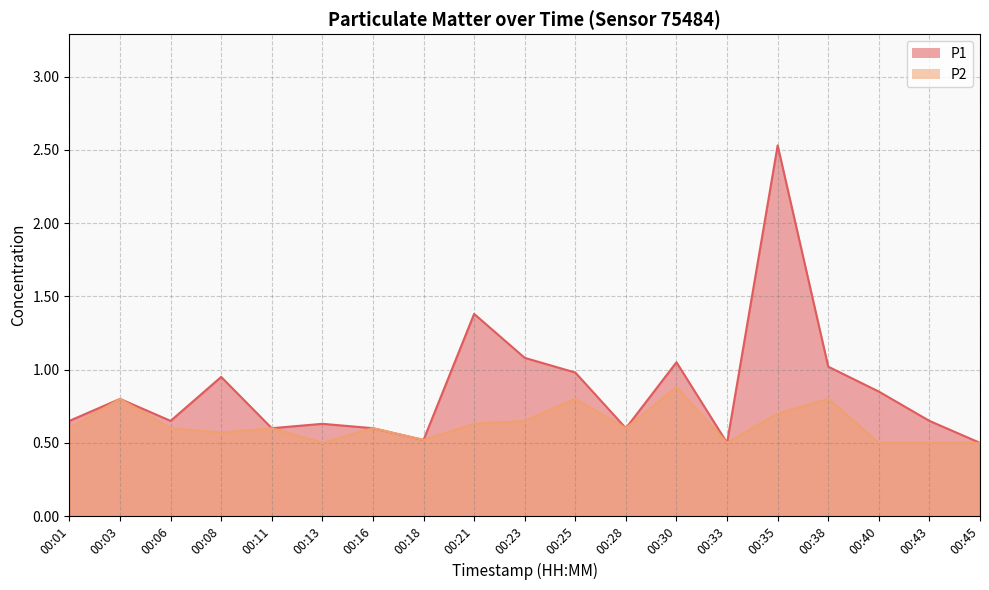

Is the value of P2 at 00:45 greater than the value of P1 at 00:01?

No